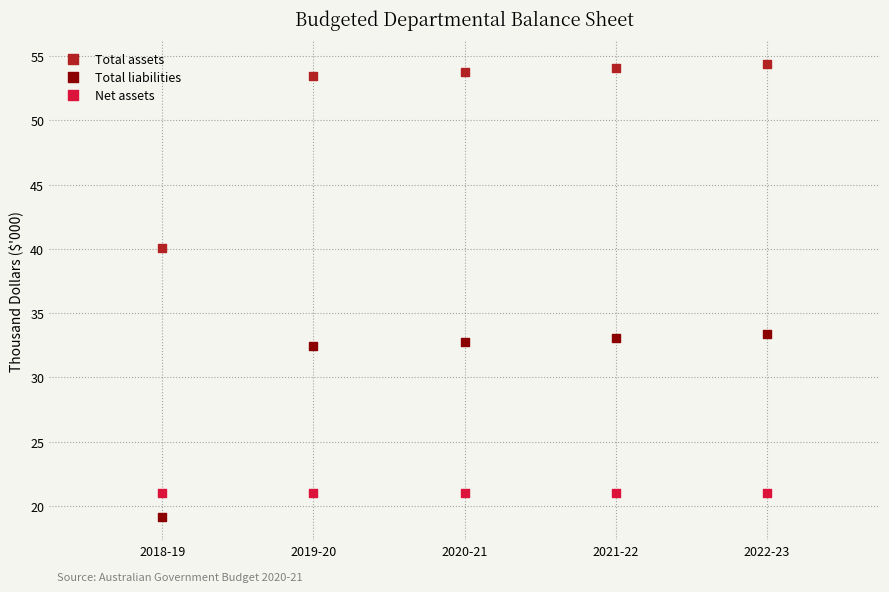

What are all the series names shown in the legend?

Total assets, Total liabilities, Net assets